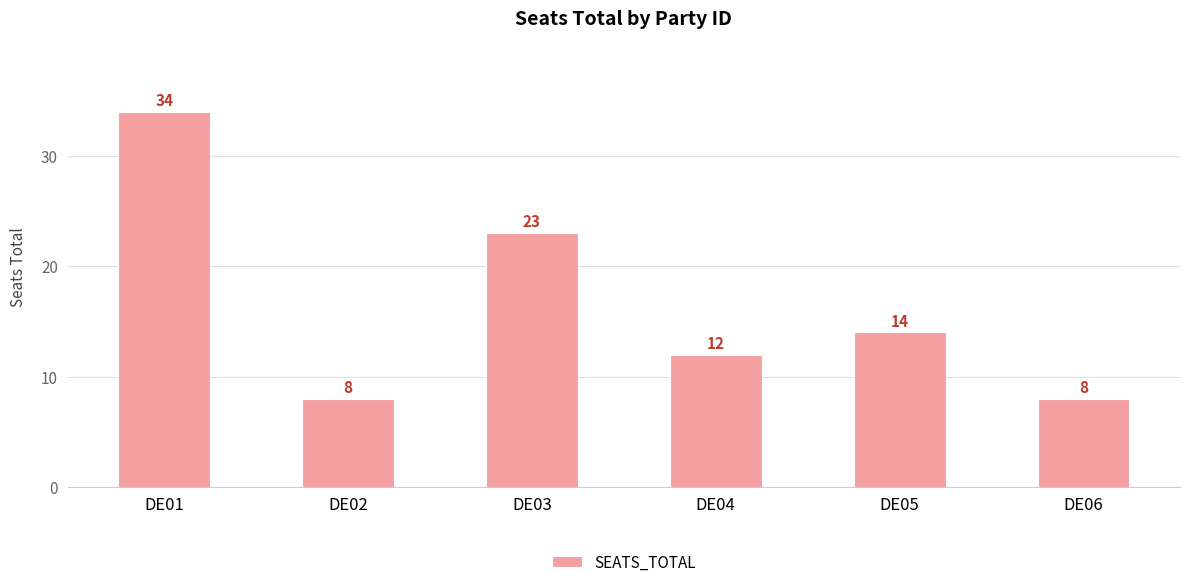

Which has a higher value, DE01 or DE03?

DE01